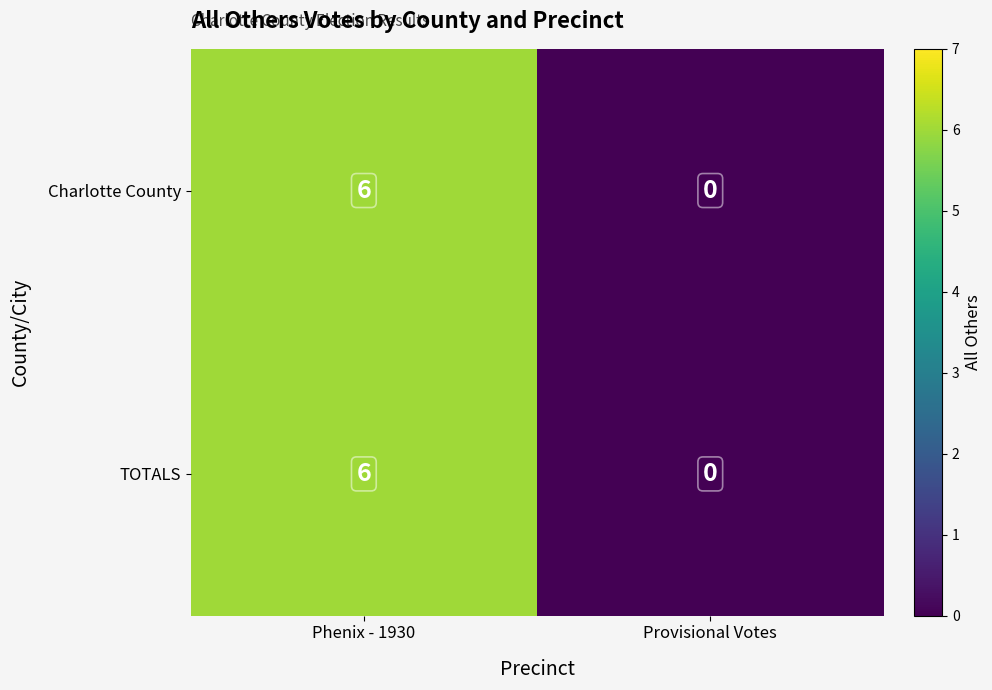

At how many categories does at least one series exceed 5?

1